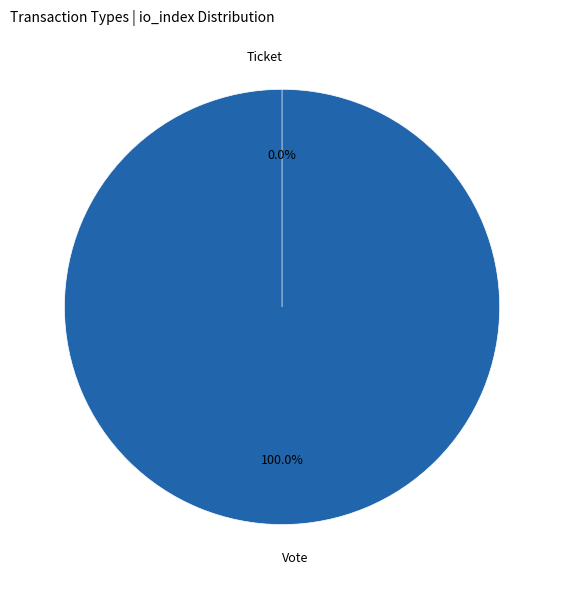

Rank the categories by value from lowest to highest.

Ticket, Vote